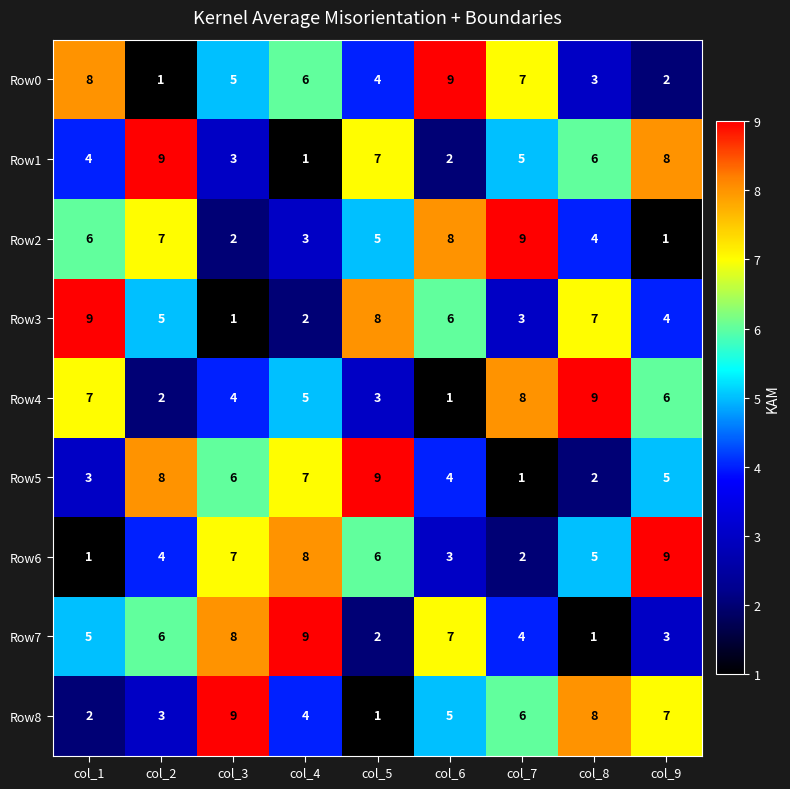

Which category has the lowest value in the Row7 series?

col_8